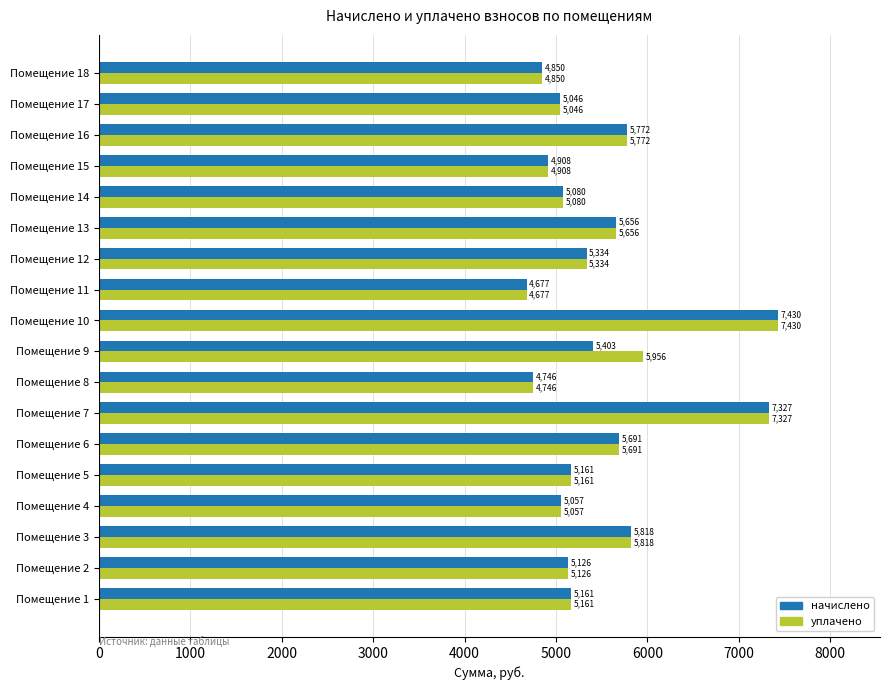

What is the difference between the maximum and minimum values in the начислено series?

2753.3